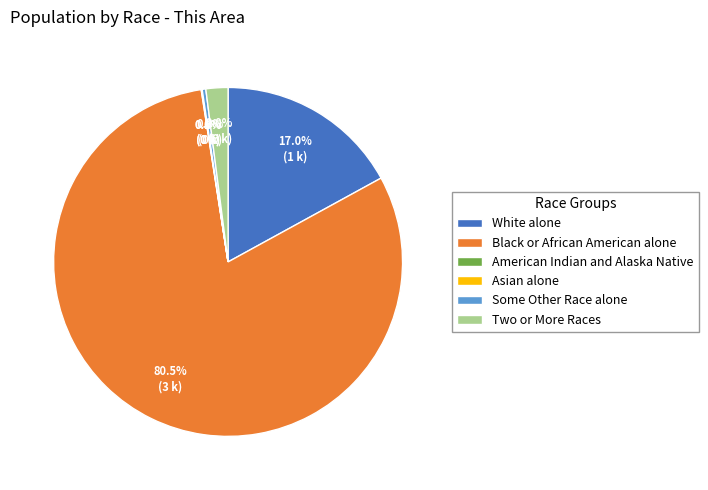

Which slice is the largest?

Black or African American alone